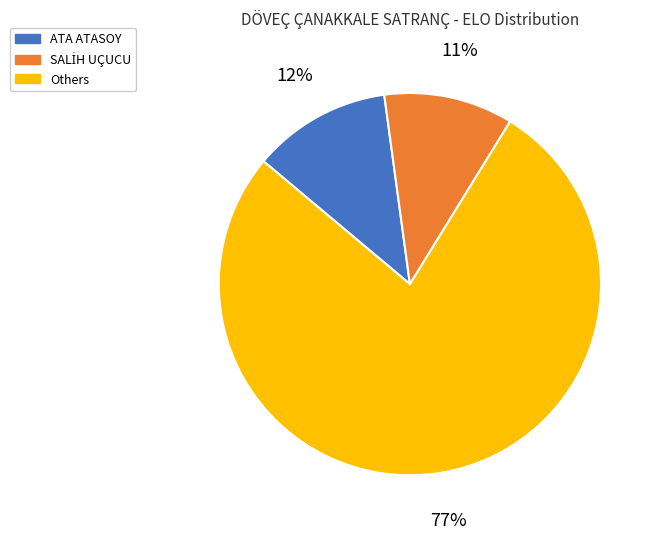

To the nearest percent, what portion does Others represent?

77%